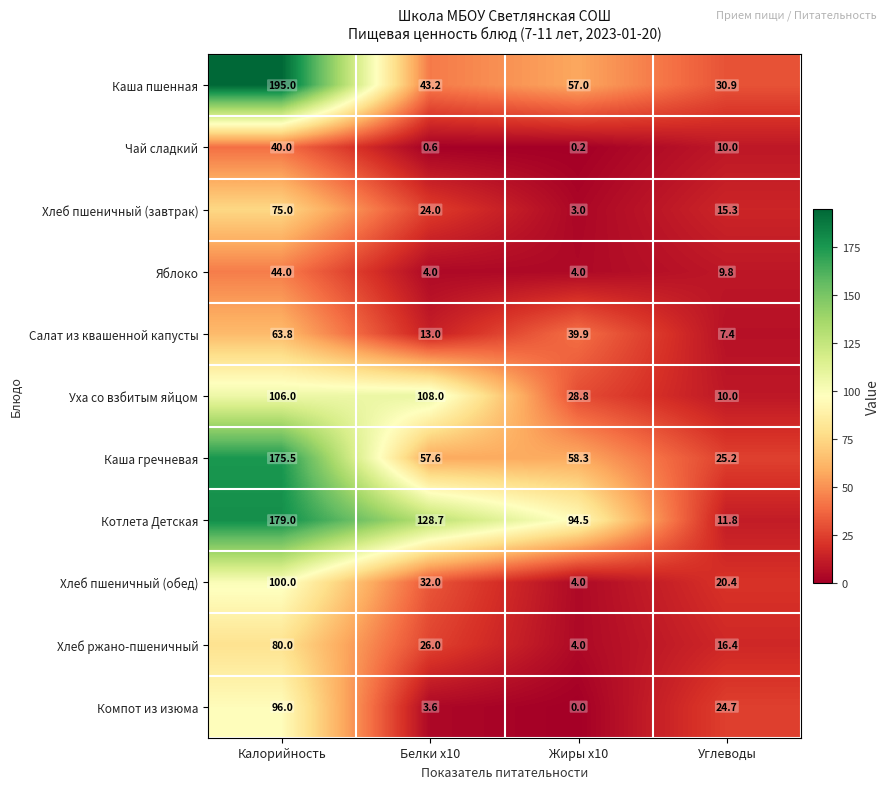

What is the greatest value displayed?

195.0